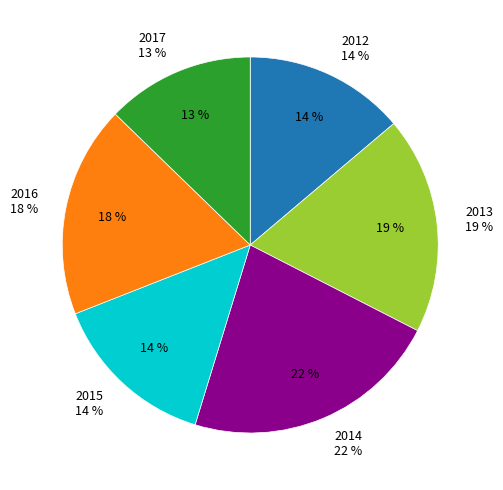

What is the total percentage of 2016 and 2015?

32.5%